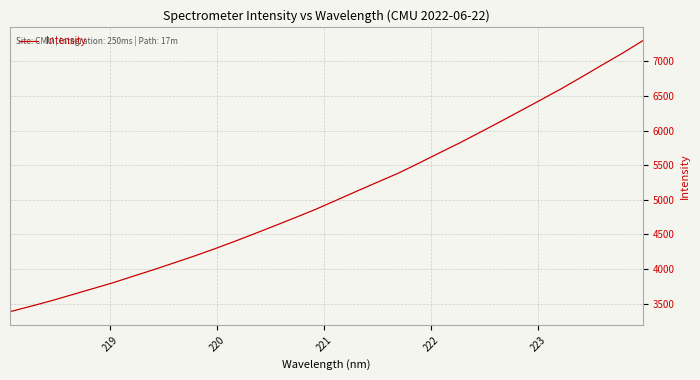

Does the chart display data point markers on the line(s)?

No